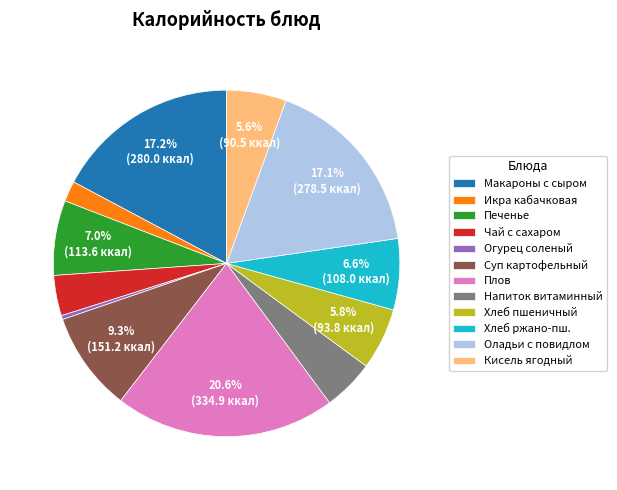

Approximately how many times larger is the value at Хлеб пшеничный compared to Кисель ягодный?

1.0